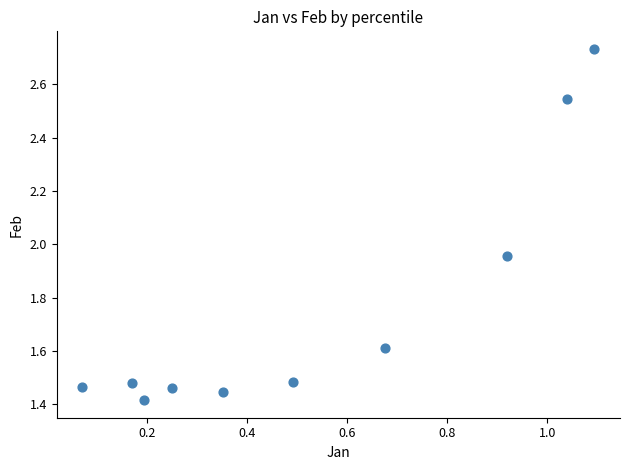

What is the average X value?

0.5